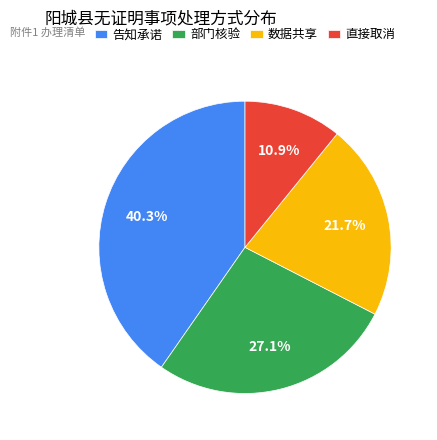

Is it true that 直接取消 is 11% of the pie?

True